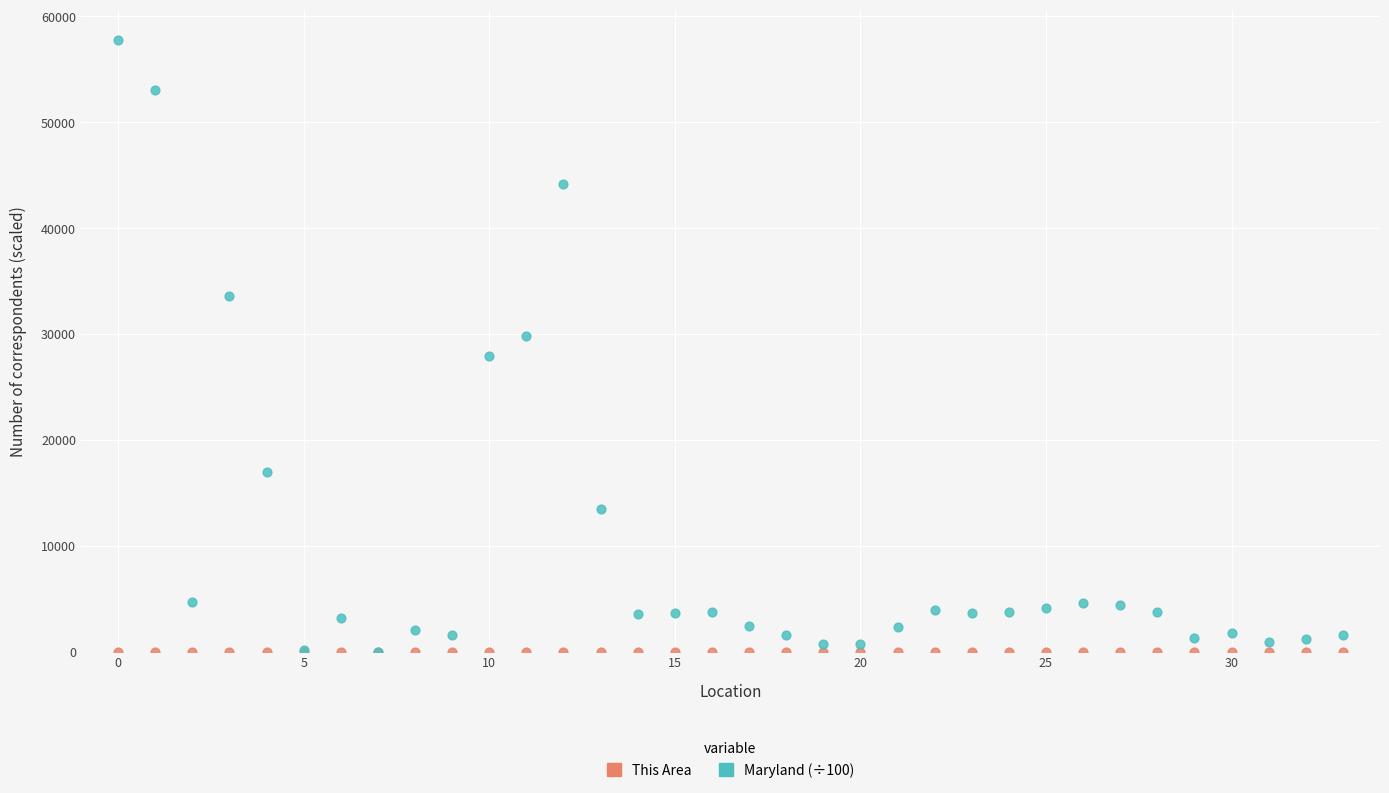

Which series reaches the maximum Y coordinate?

Maryland (÷100)